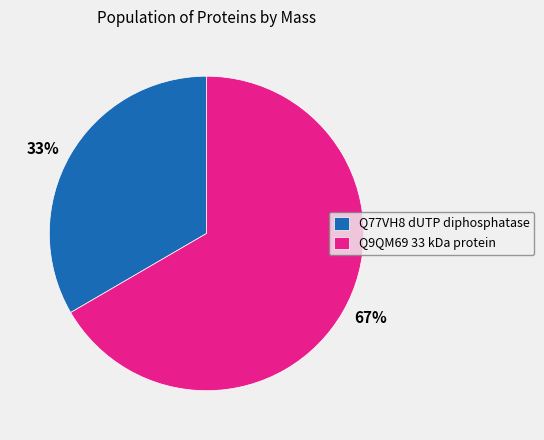

Does any single category account for the majority?

Yes